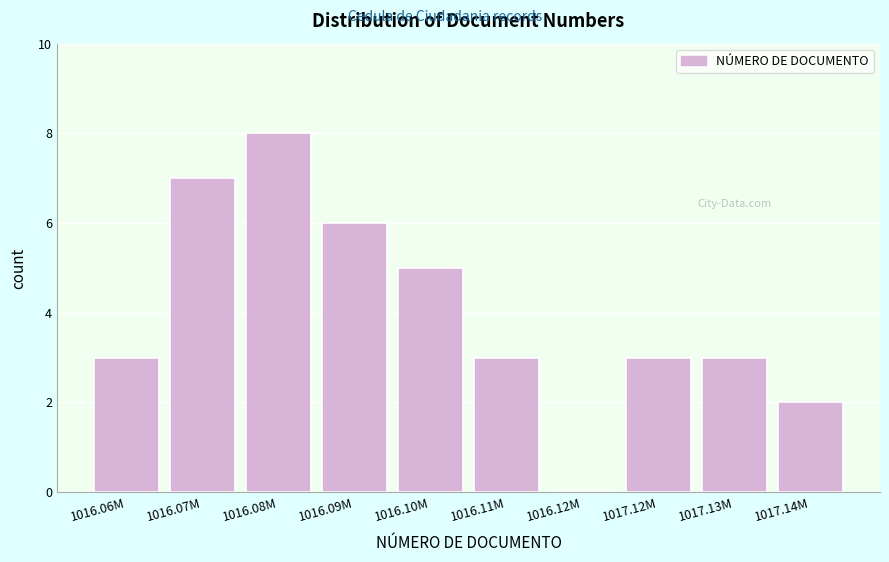

Reading left to right, list all the values displayed in this chart.

1016.06M=3	1016.07M=7	1016.08M=8	1016.09M=6	1016.10M=5	1016.11M=3	1016.12M=0	1017.12M=3	1017.13M=3	1017.14M=2